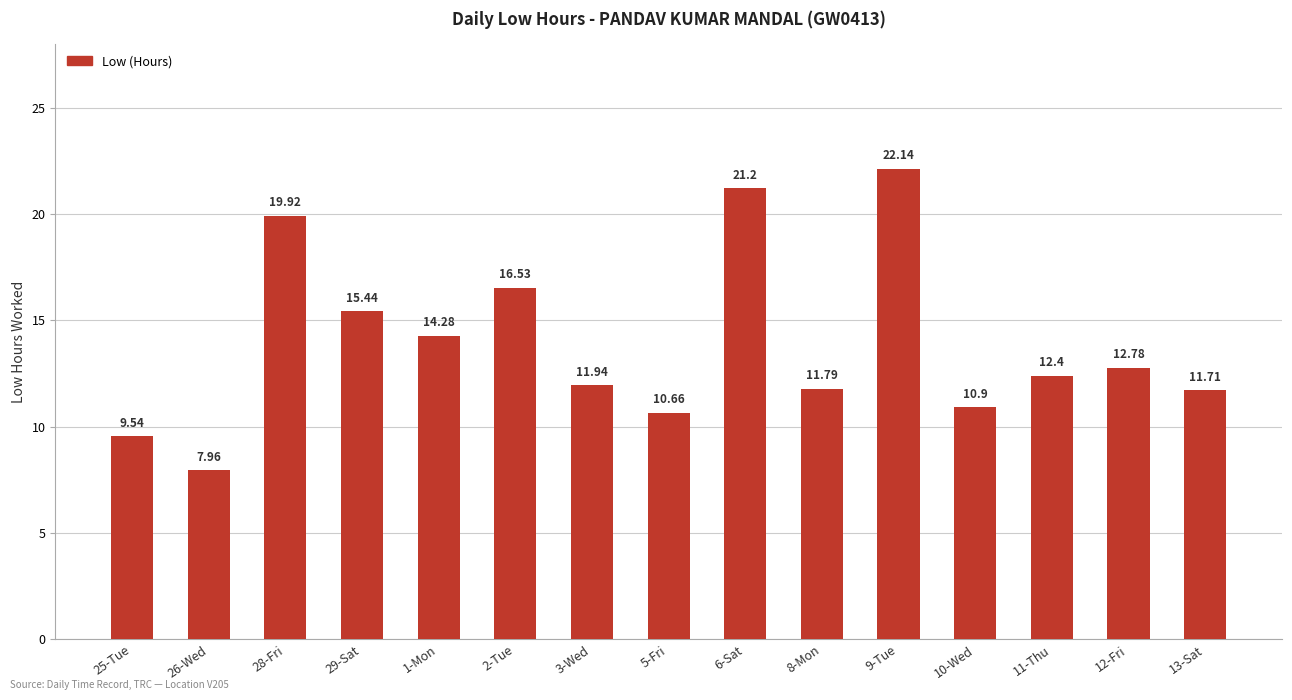

What value does the data have at 1-Mon?

14.3